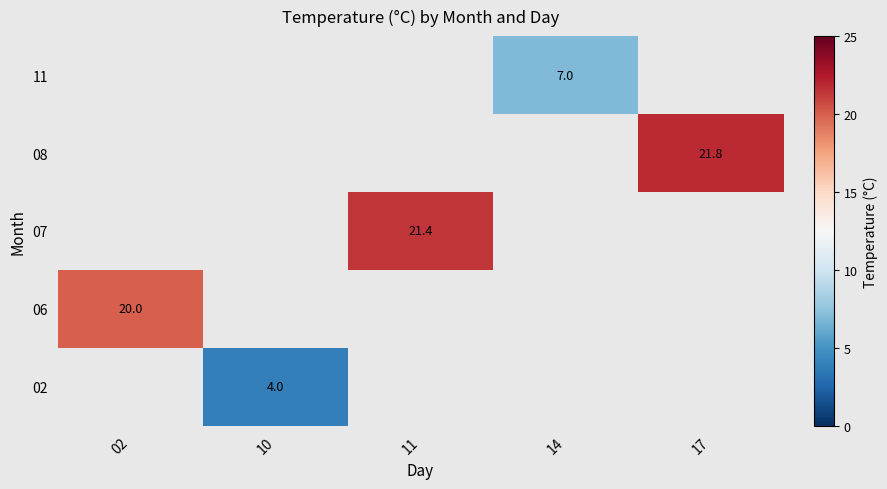

What is the greatest value displayed?

21.8